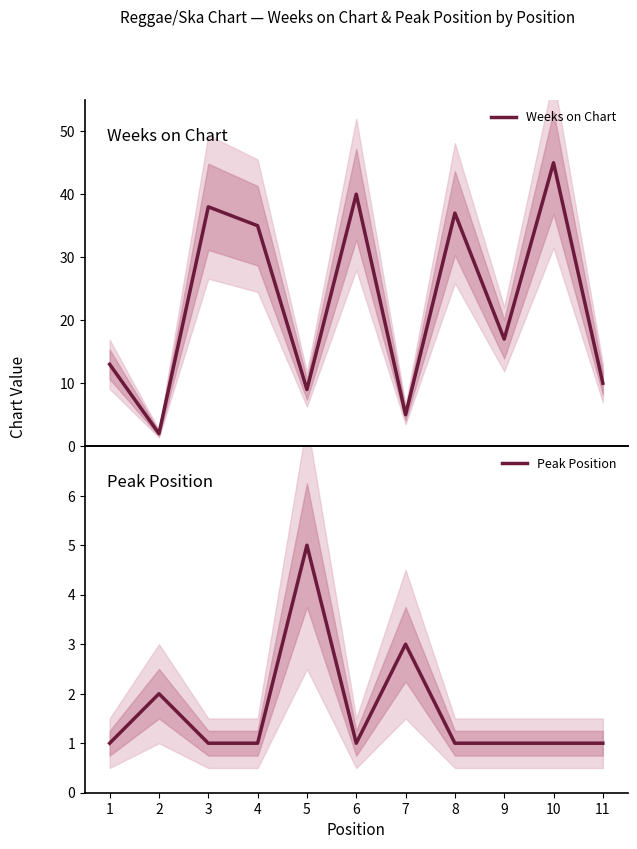

What is the difference between the maximum and minimum values in the Peak Position series?

4